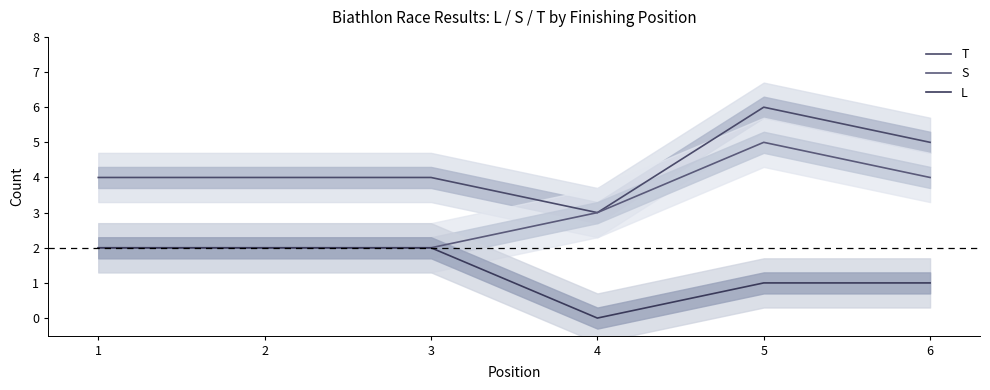

What is the value of the S point at the 6th from the left?

4